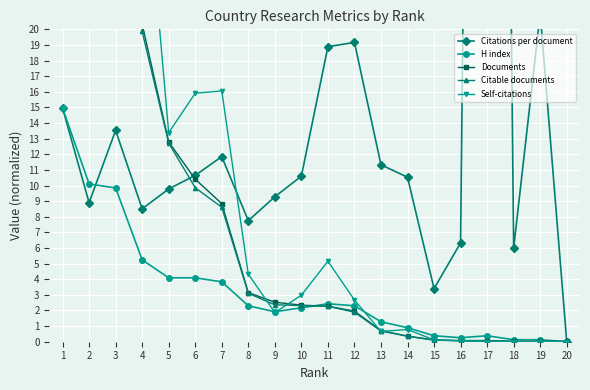

What are all the series names shown in the legend?

Citations per document, H index, Documents, Citable documents, Self-citations